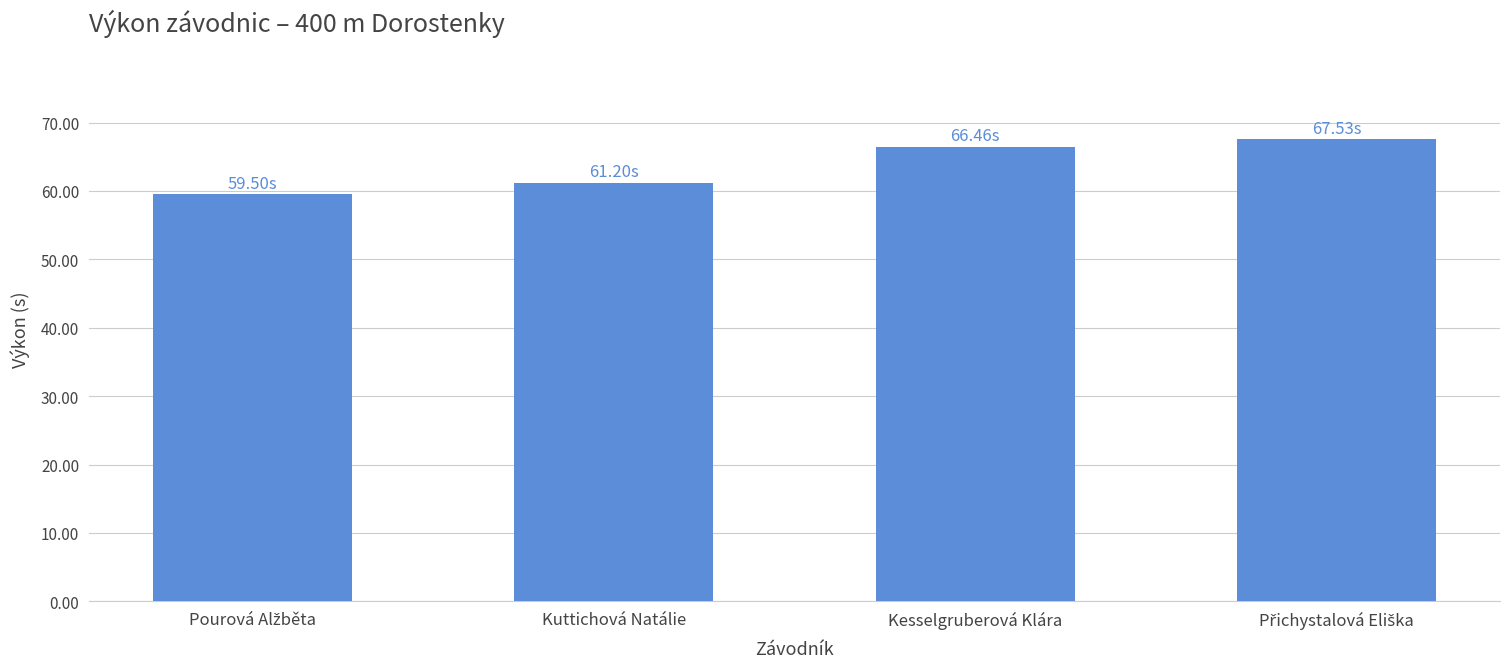

What is the change in value from Kuttichová Natálie to Kesselgruberová Klára?

+5.3